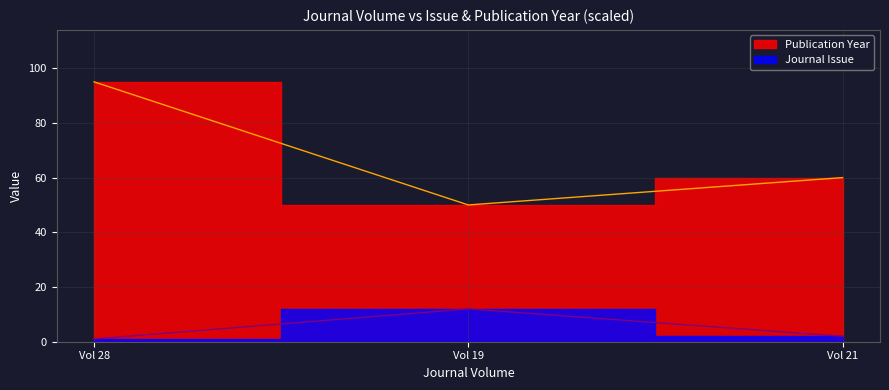

At which label does Journal Issue first exceed 2?

Vol 19